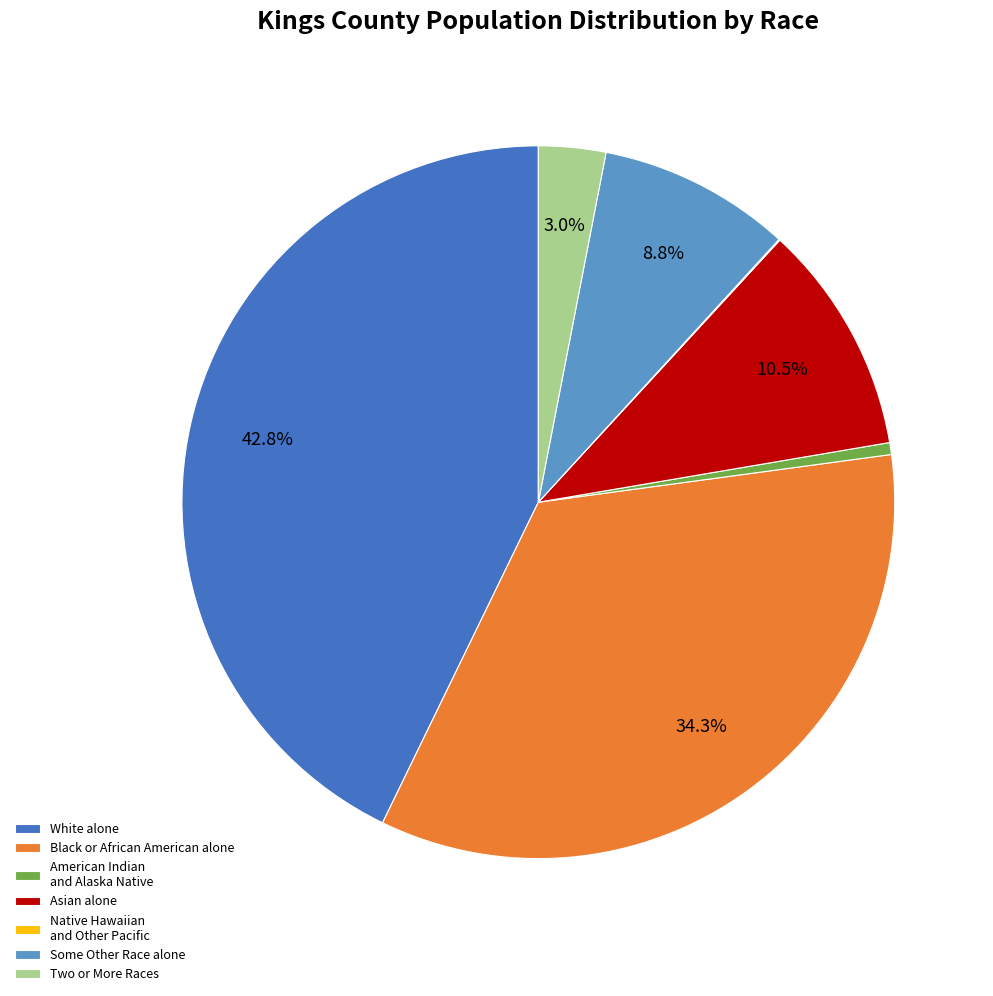

To the nearest percent, what is the difference between the largest and smallest slice percentages?

43%